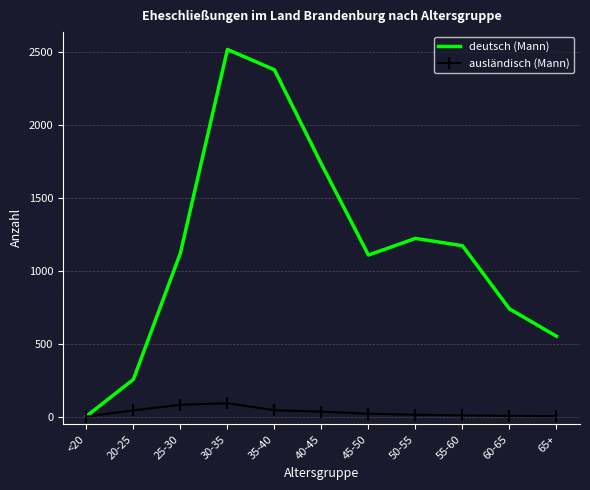

Which series has the largest range (max minus min)?

deutsch (Mann)